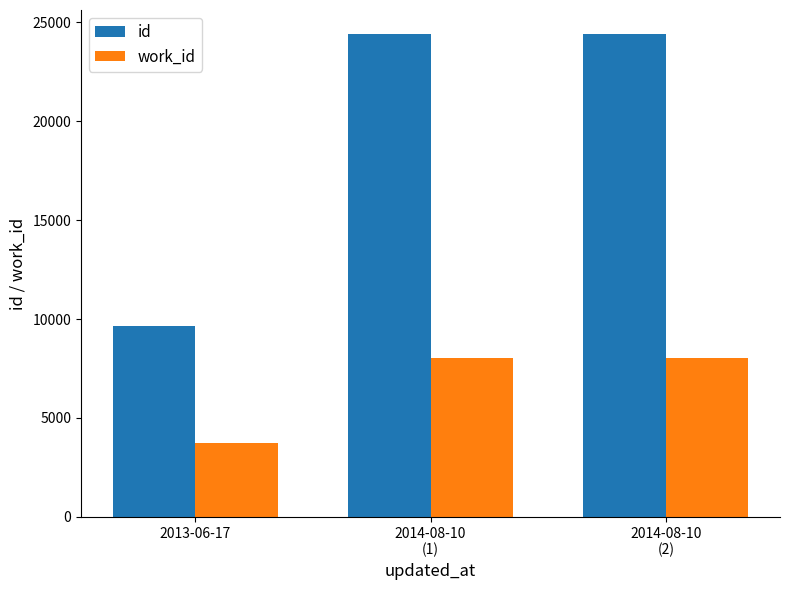

The id series shows 6631 at 2013-06-17. True or false?

False